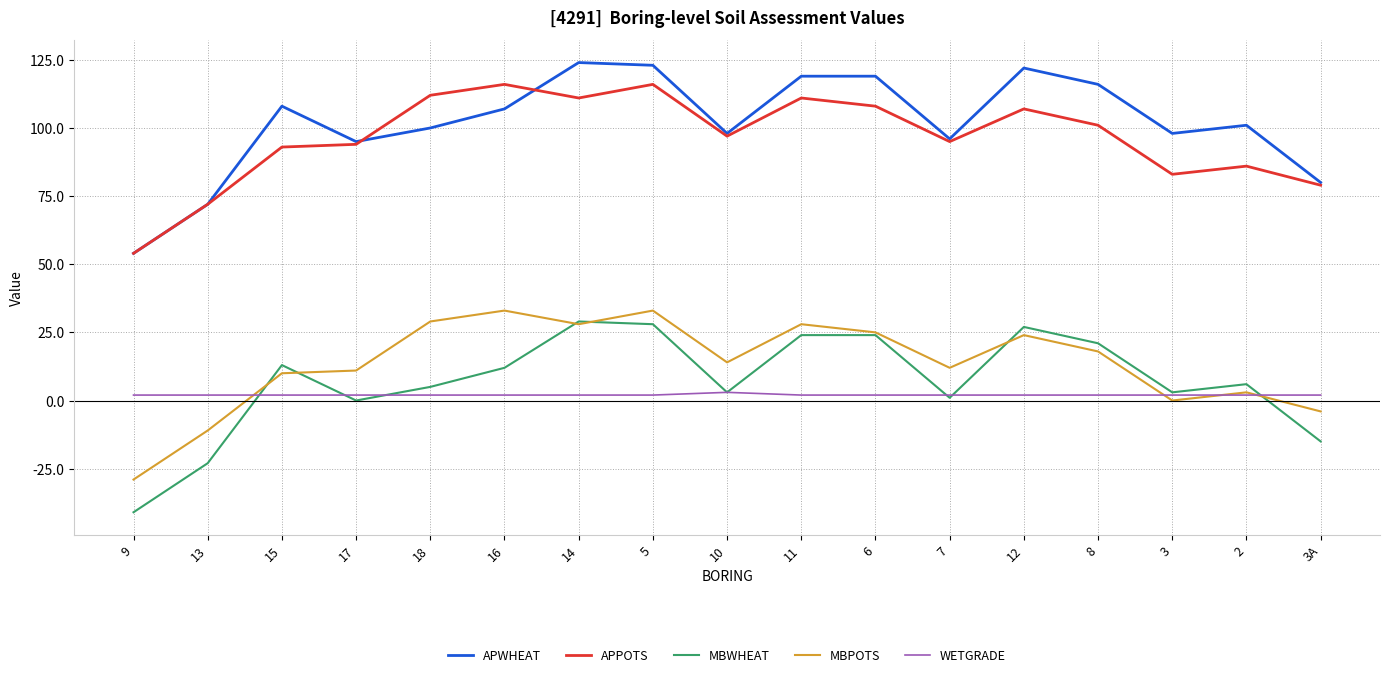

What is the sum of the MBWHEAT values at 5 and 9?

-13